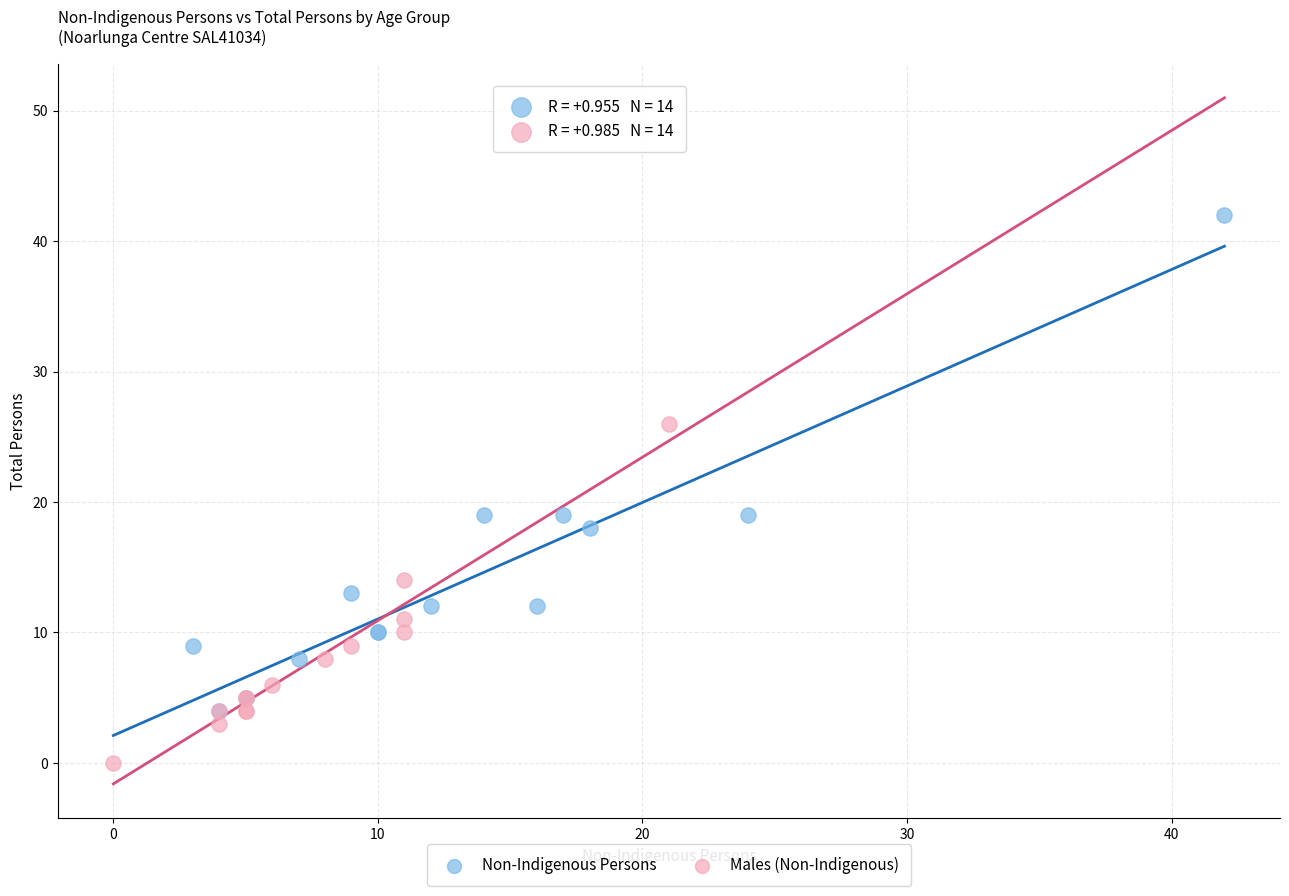

Which series contains the lowest Y value?

Males (Non-Indigenous)